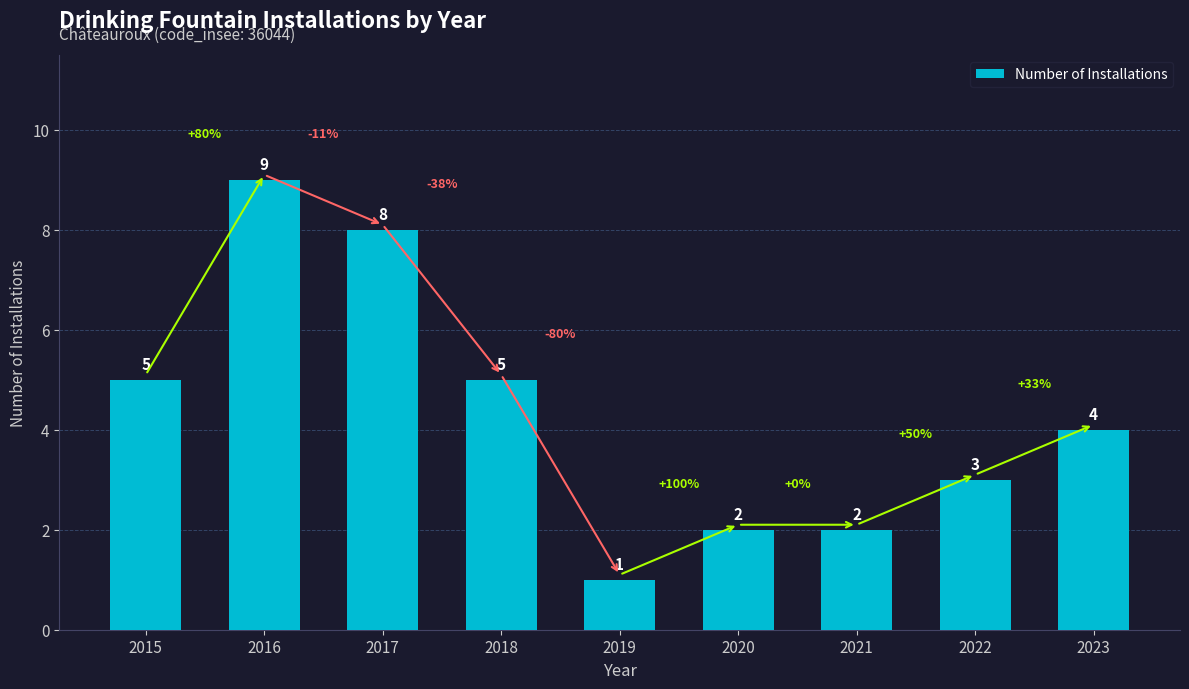

What is the value of the 8th bar from the left?

3